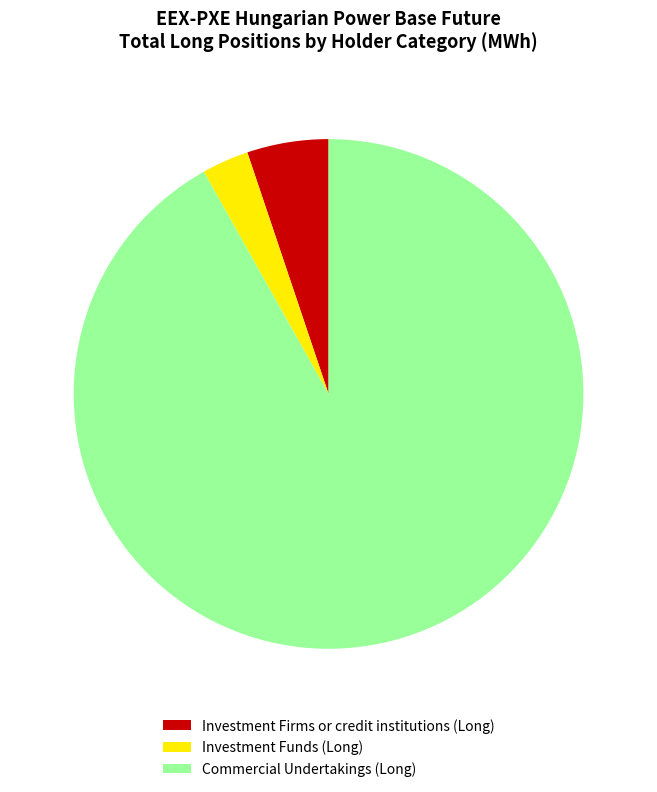

Does any single category account for the majority?

Yes